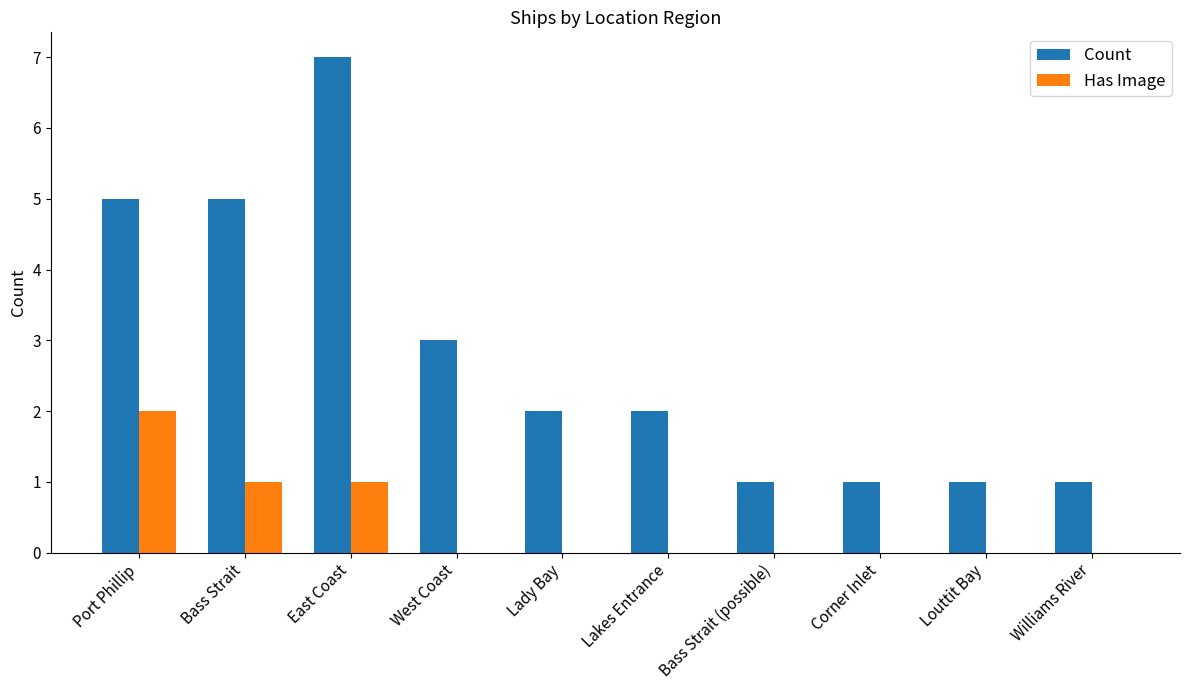

Are the bars horizontal?

No